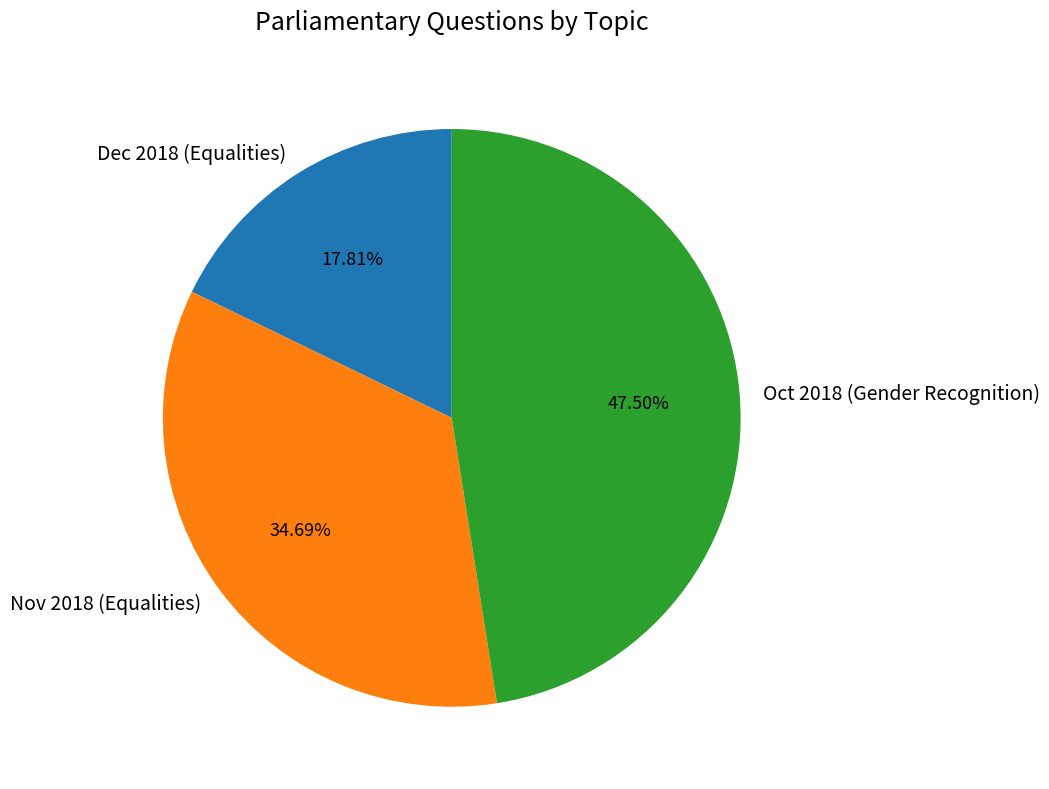

What is the ratio of the value at Dec 2018 (Equalities) to the value at Oct 2018 (Gender Recognition)?

0.4